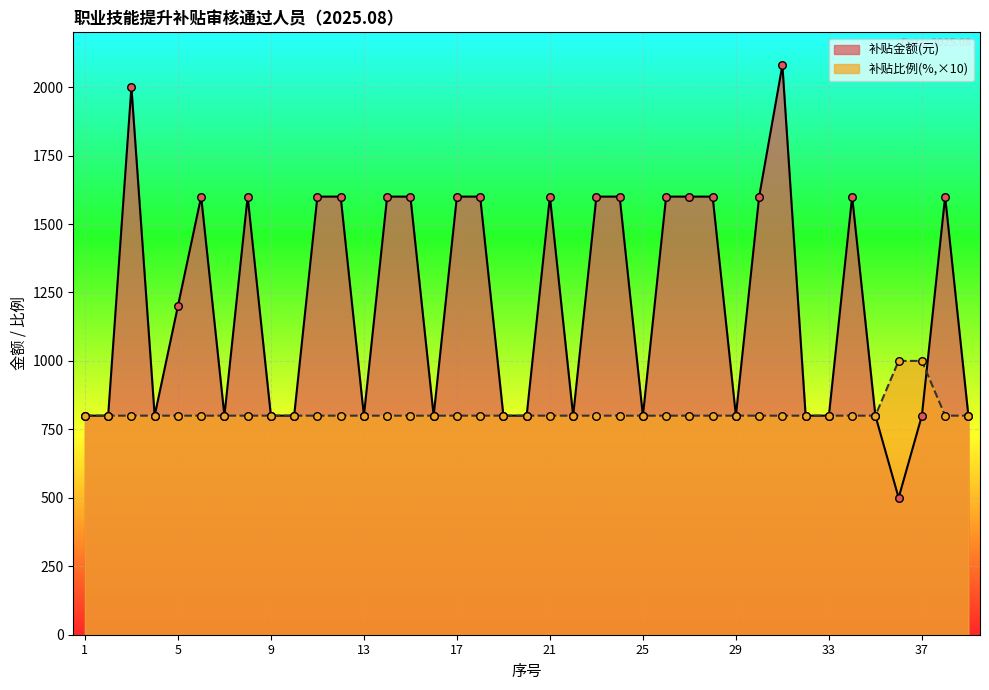

At how many categories does at least one series exceed 1587?

19